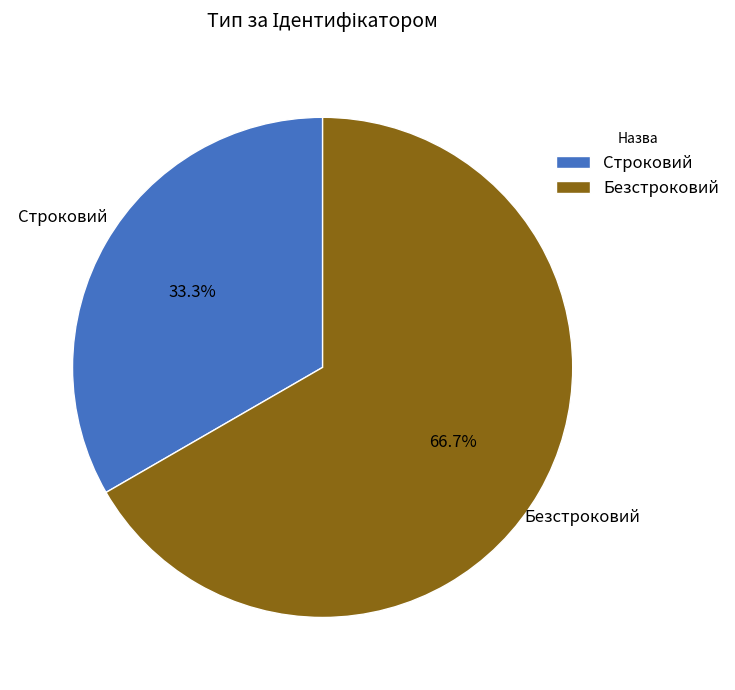

Does Строковий represent more than half of the total?

No